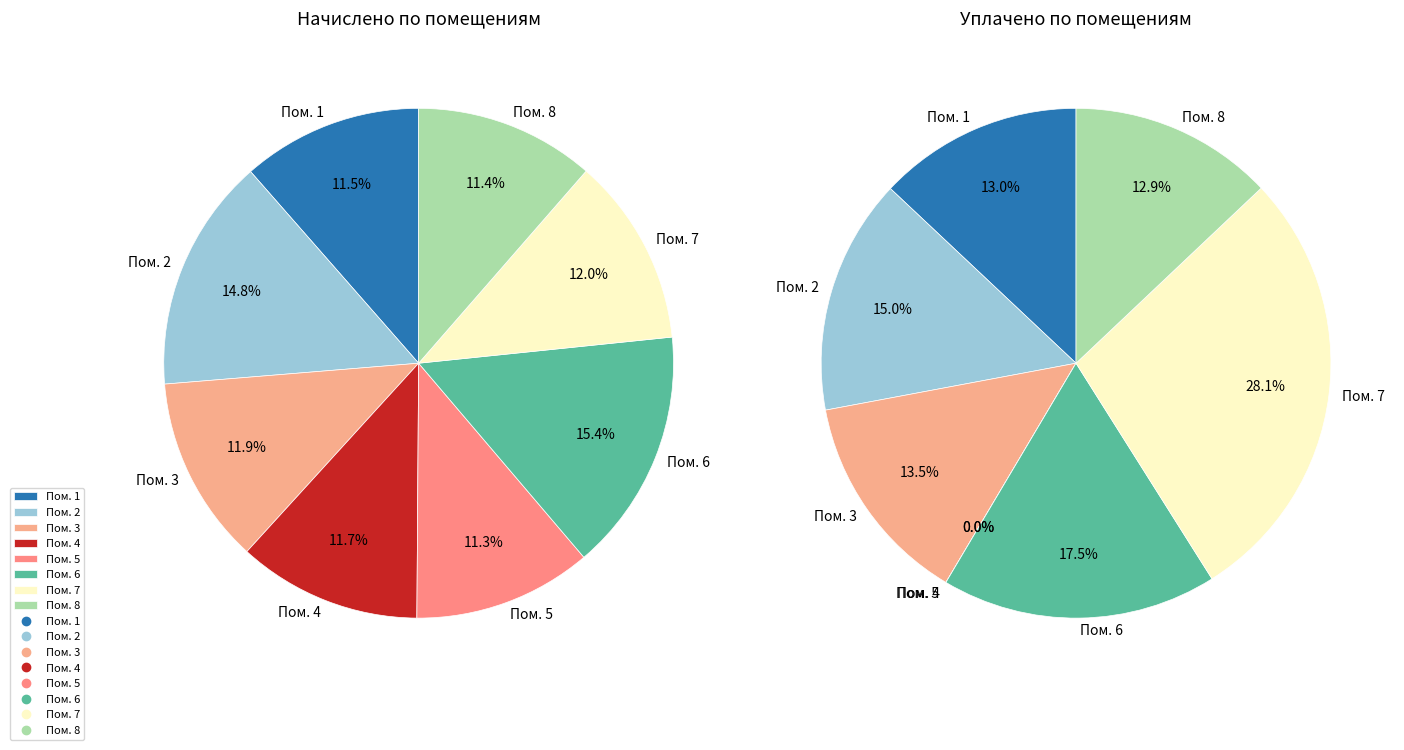

What is the spread (max minus min) of values at 2?

620.1